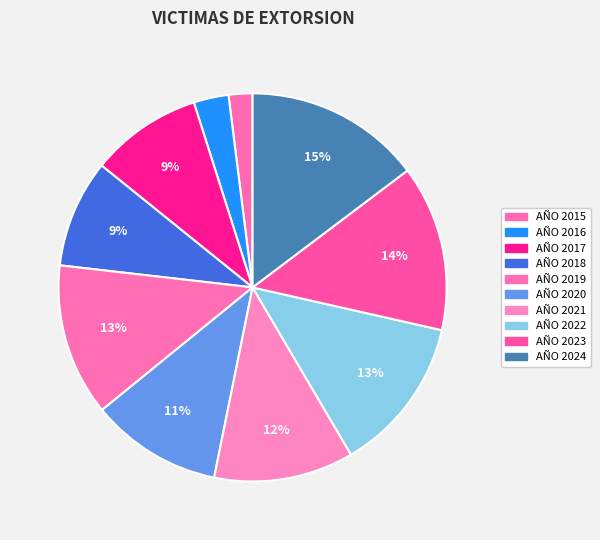

Approximately how many times larger is the value at AÑO 2021 compared to AÑO 2022?

0.9